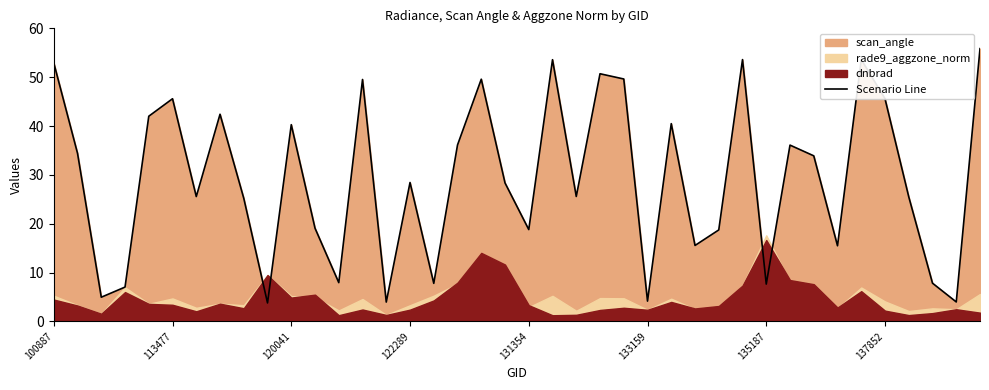

True or false: the data shows 40.3 at 120041.

True